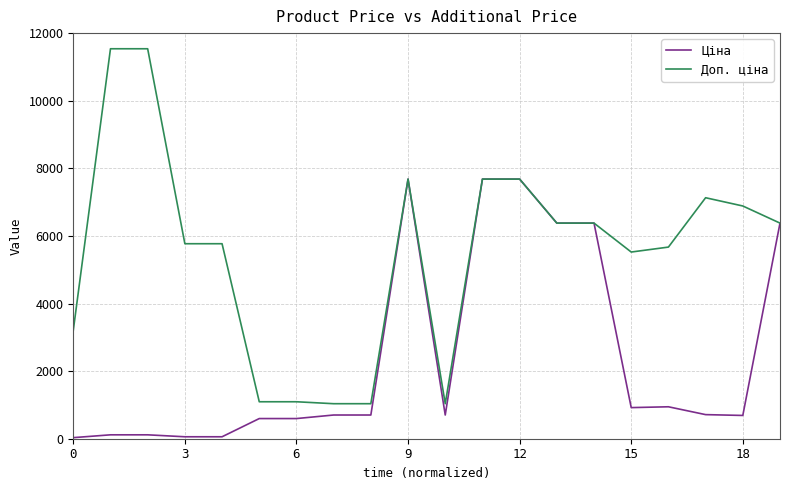

Rank the series by their average value, from lowest to highest.

Ціна, Доп. ціна